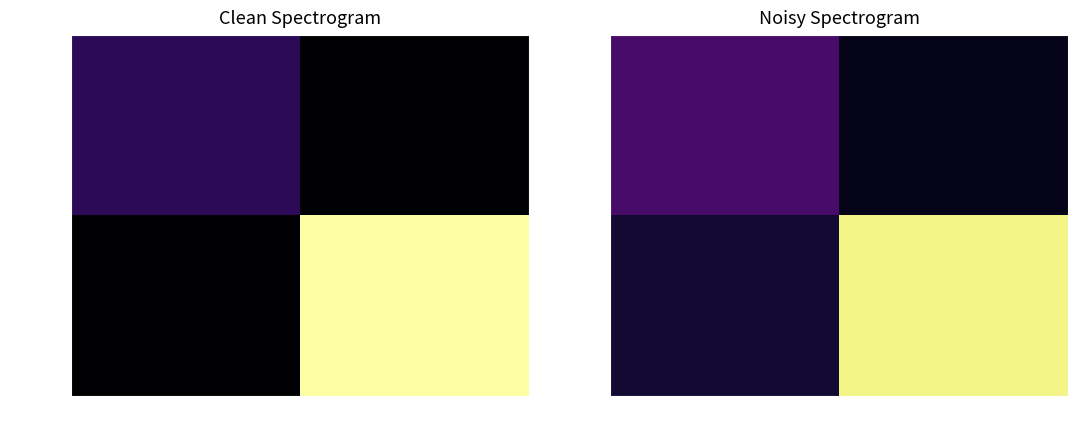

What is the sum of all 40e36f0b… values?

15.3